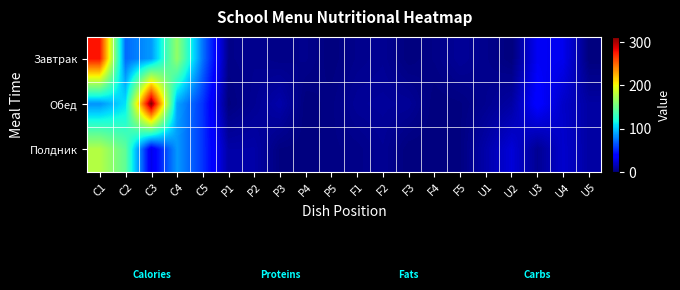

What is the total value across all series at U5?

20.5